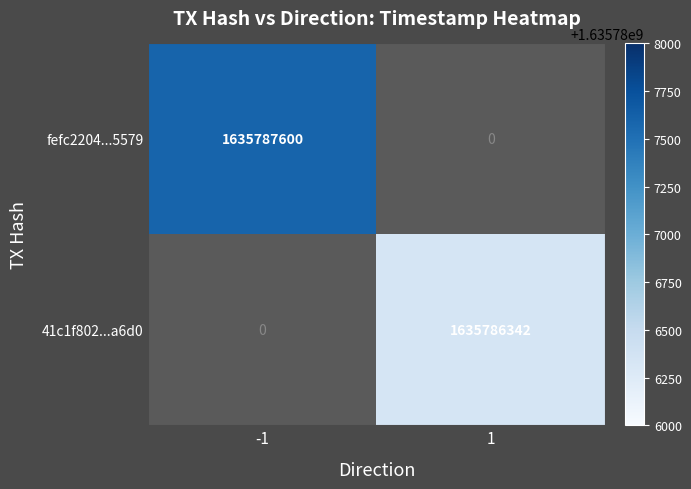

Which label corresponds to the largest value in the chart?

-1